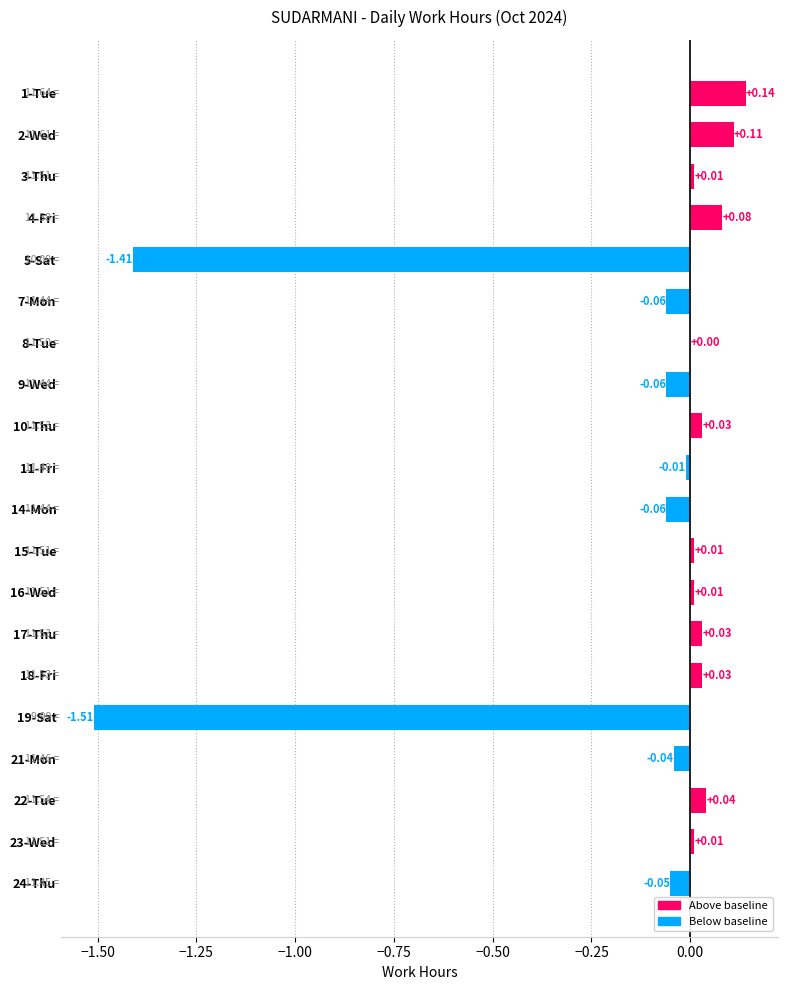

Count the number of data series in this chart.

1